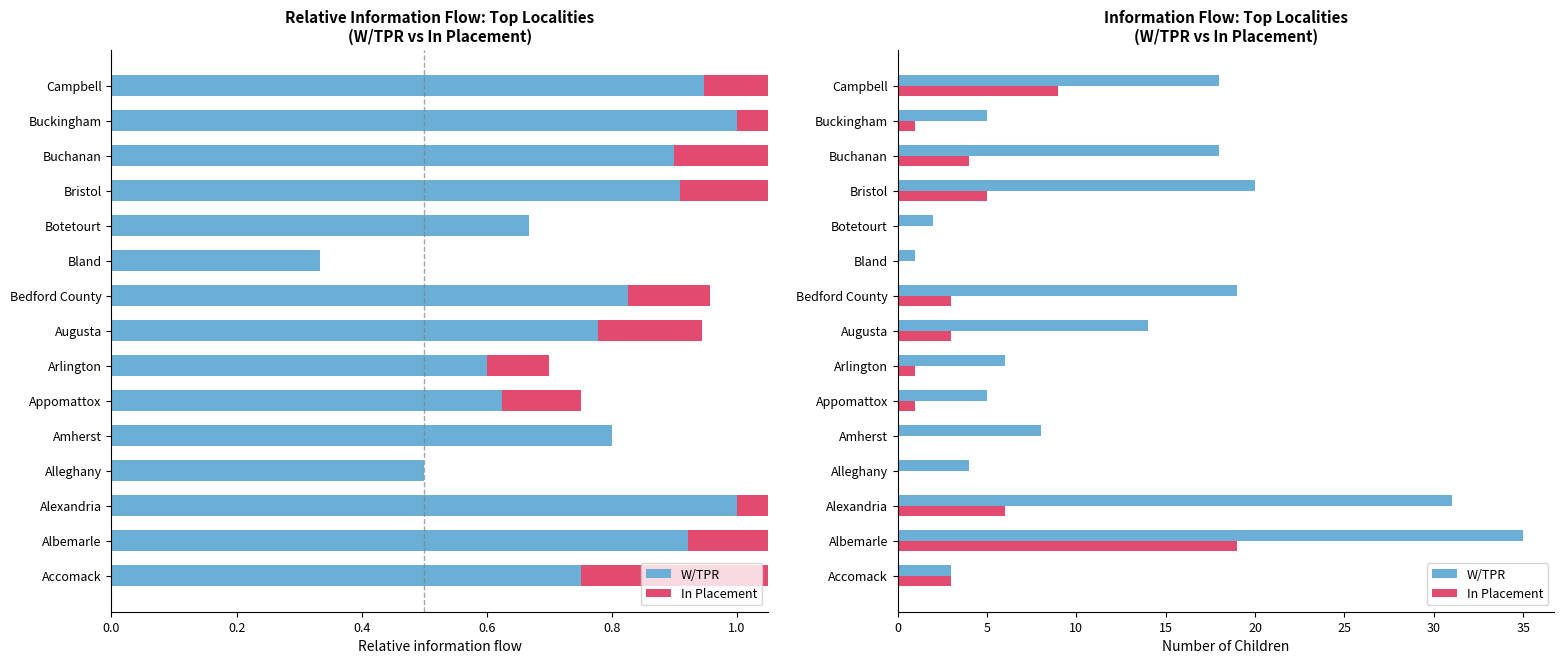

At Bland, list the series in order from largest to smallest.

W/TPR, In Placement